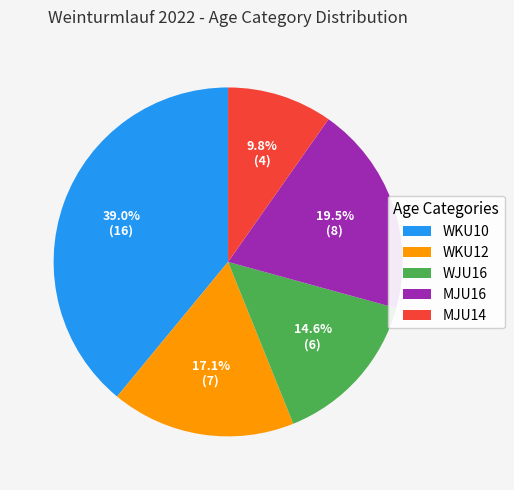

How many slices are in this pie chart?

5